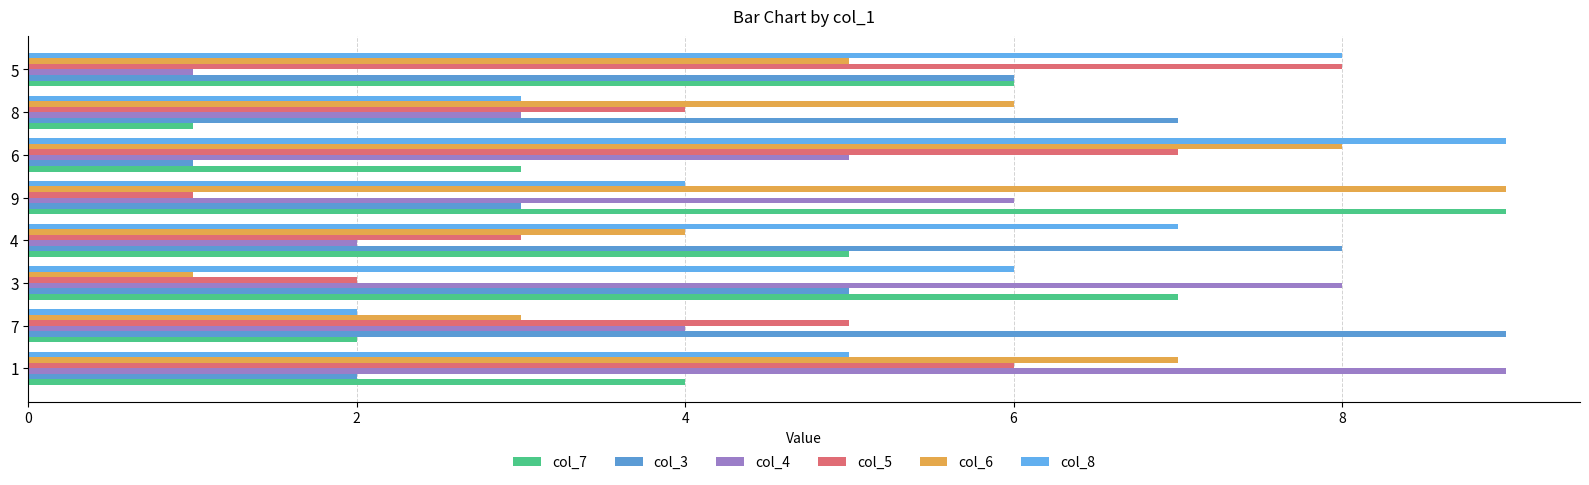

What is the difference between the maximum and second lowest values in the col_4 series?

7